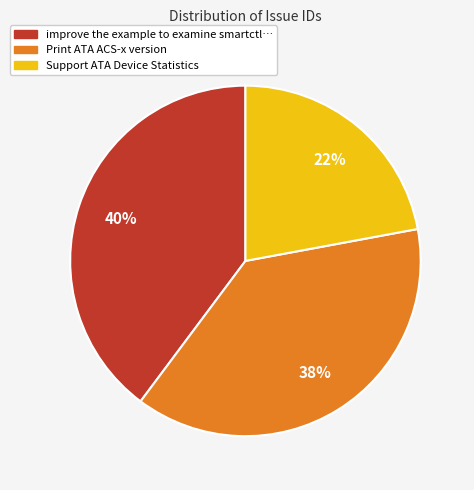

Which slice is the smallest?

Support ATA Device Statistics